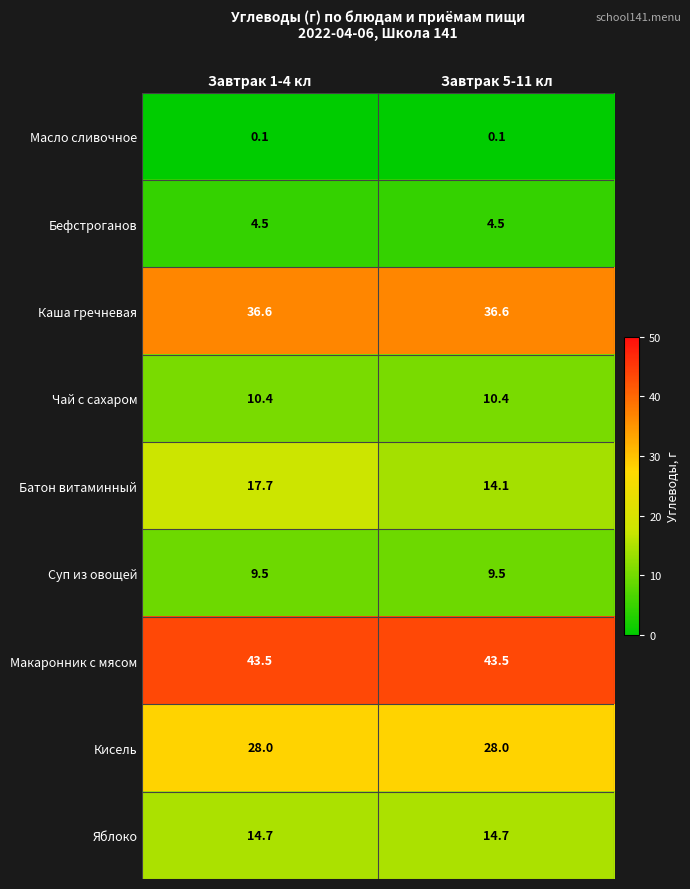

At how many categories does at least one series exceed 38?

2